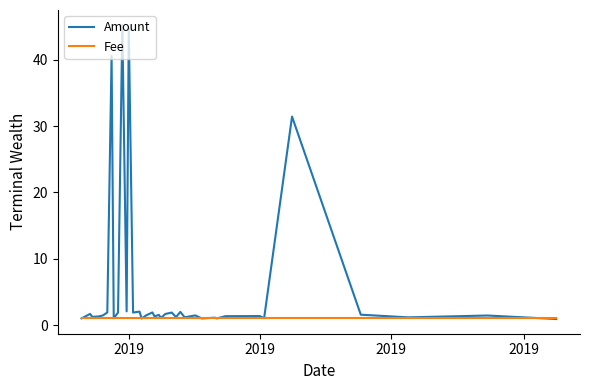

What is the maximum value shown in the chart?

45.3